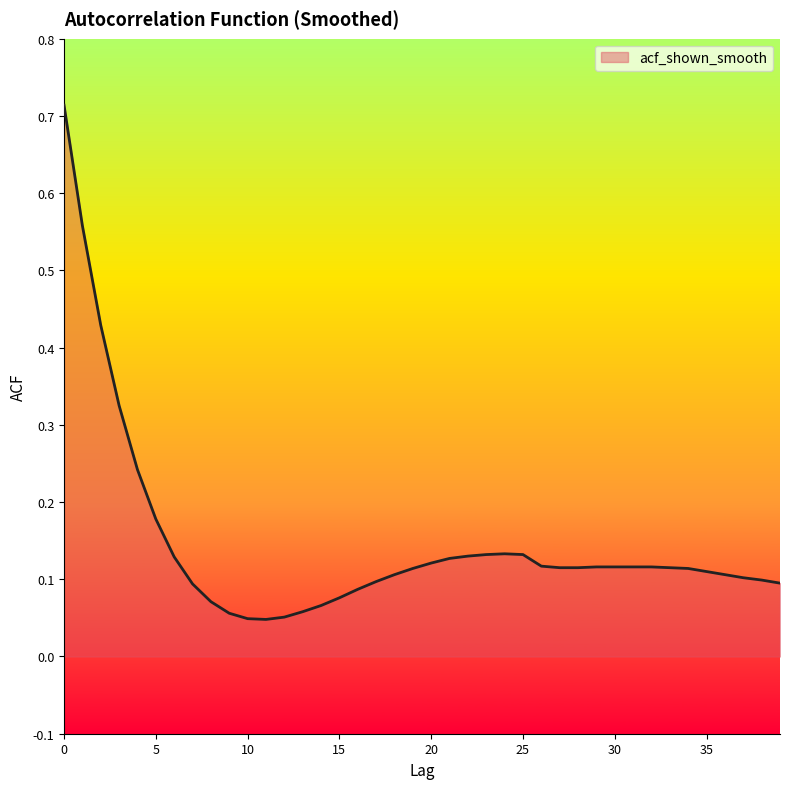

Does the chart display data point markers on the line(s)?

No